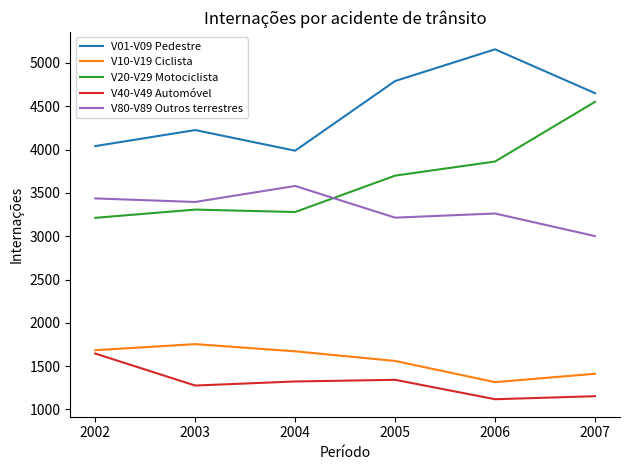

True or false: V80-V89 Outros terrestres and V40-V49 Automóvel intersect in this chart.

False